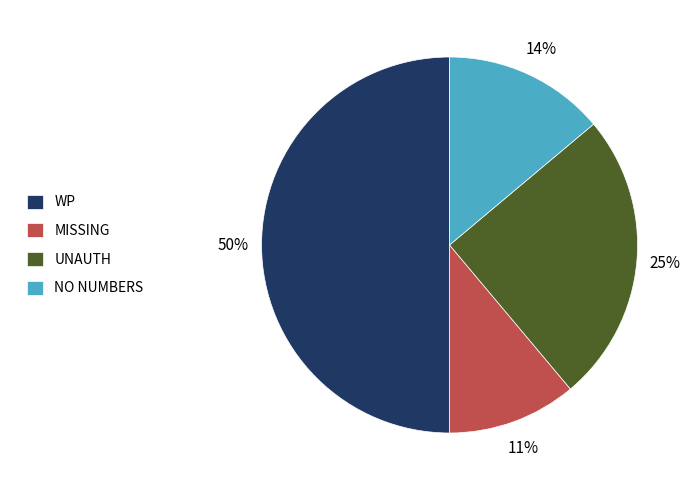

To the nearest percent, what is the difference between the WP and MISSING slice percentages?

39%